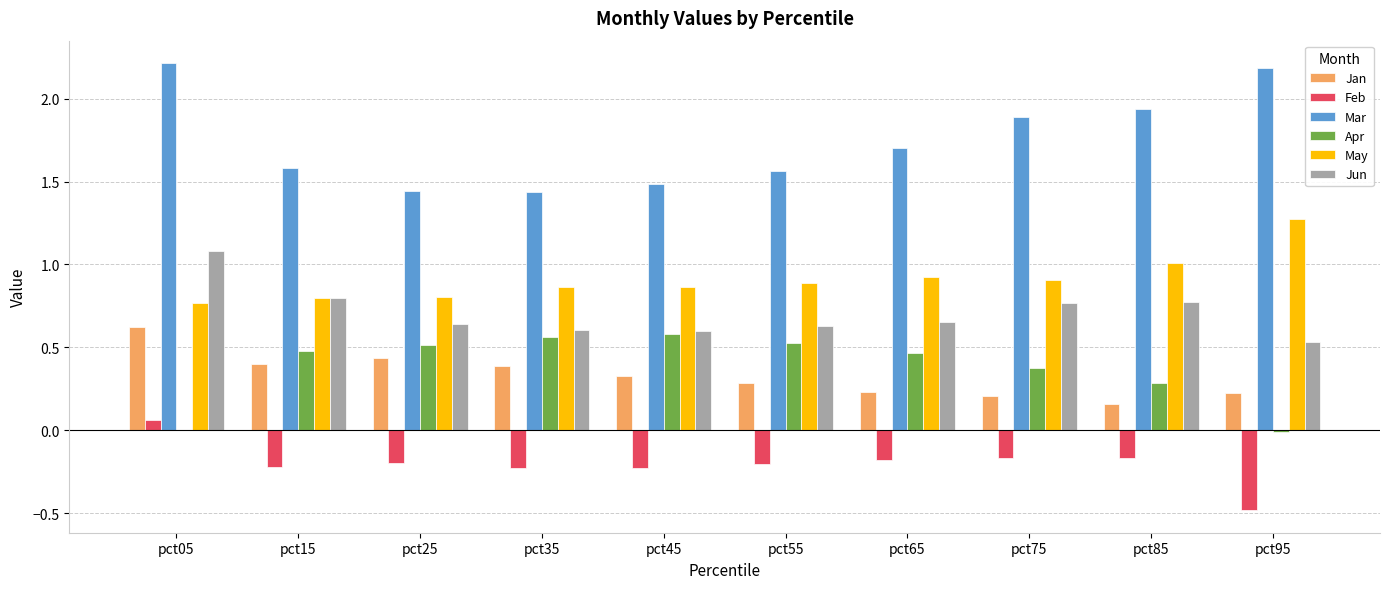

How many data points does each series have?

10